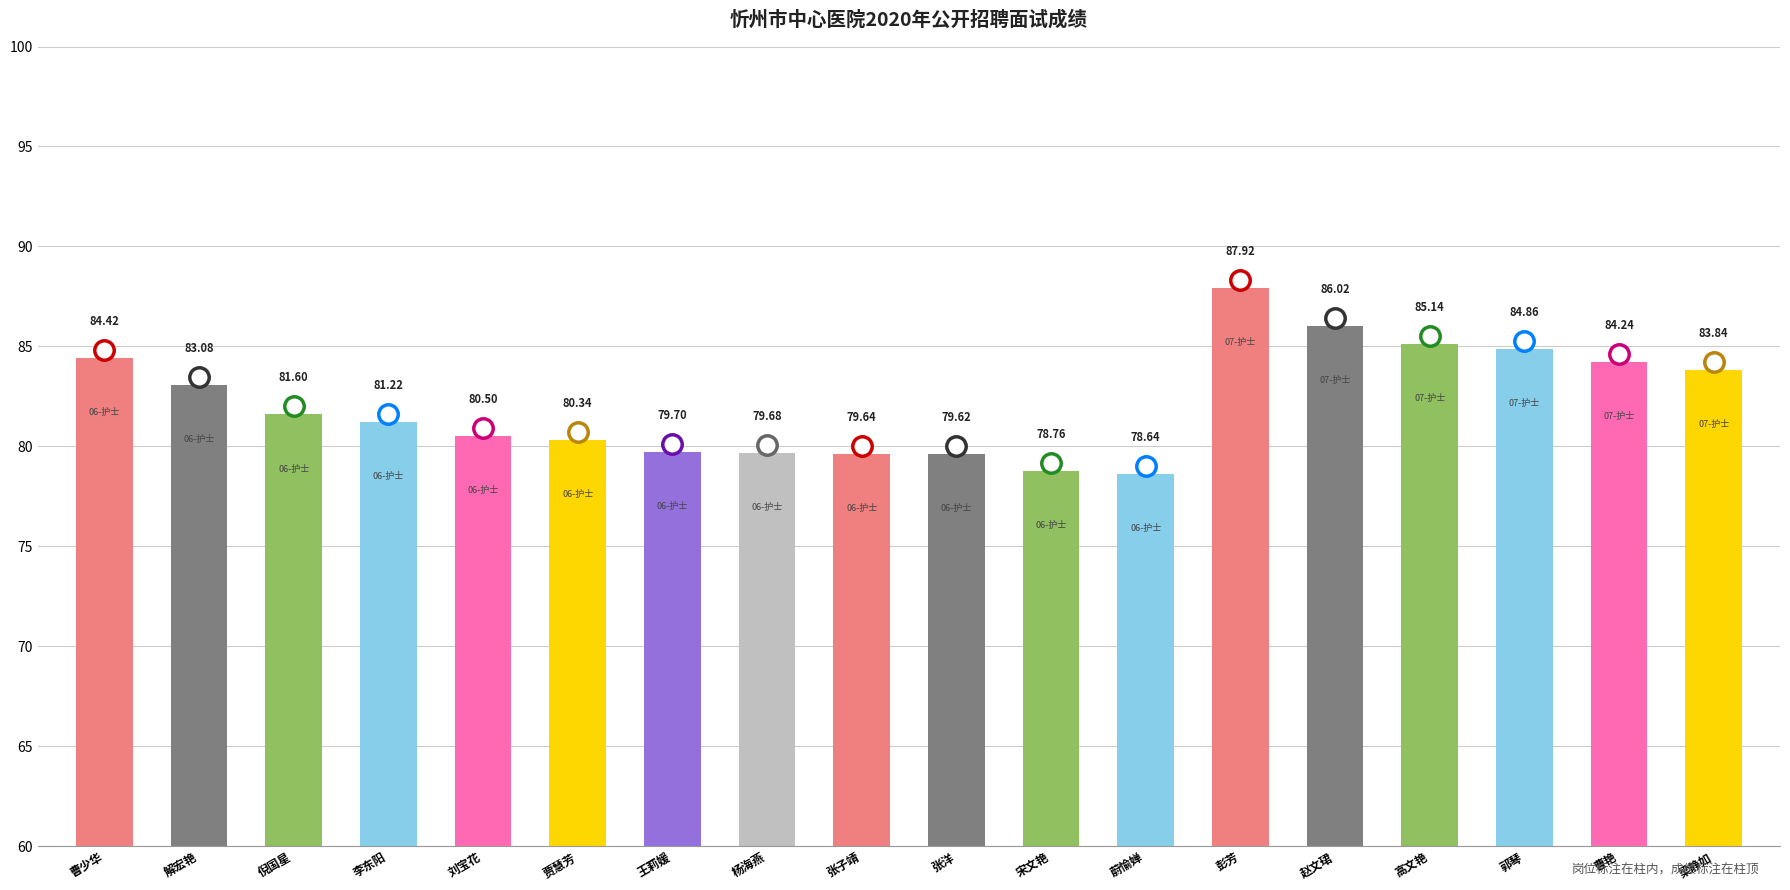

How many bars are there in total?

18